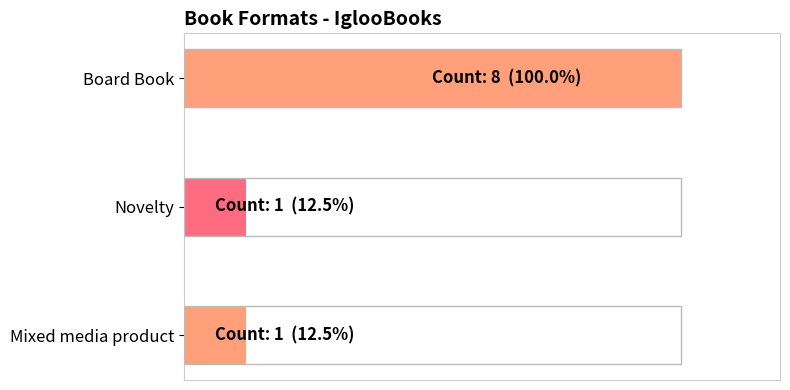

Does the chart contain any negative values?

No